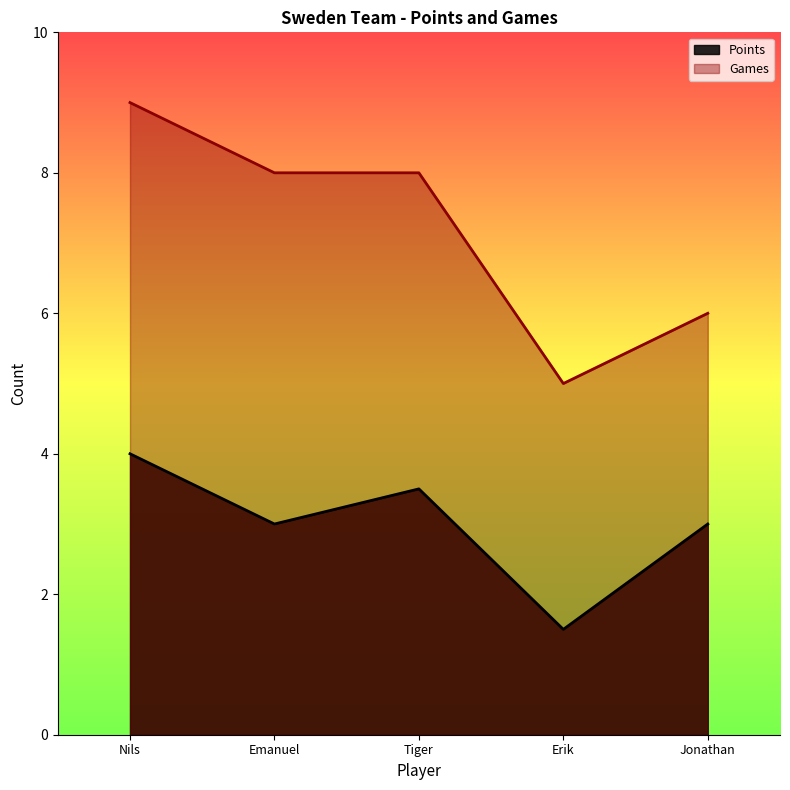

What position from the left is Nils?

1